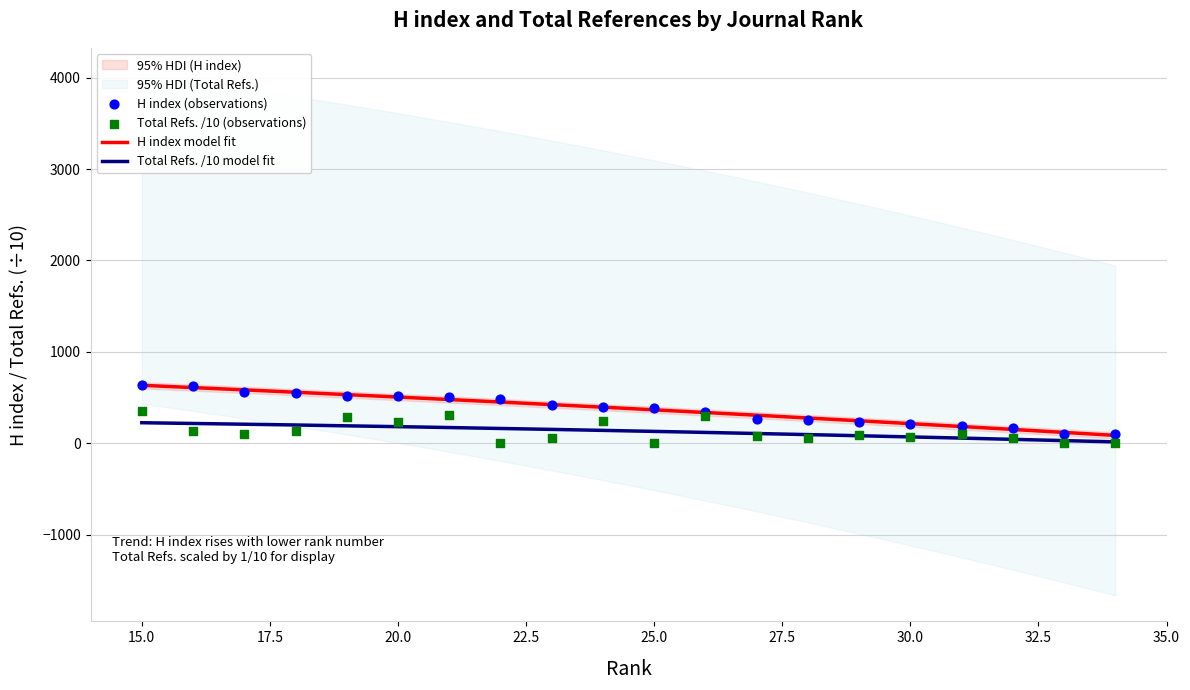

Is the value of H index at 17 greater than the value of Total Refs. at 23?

Yes